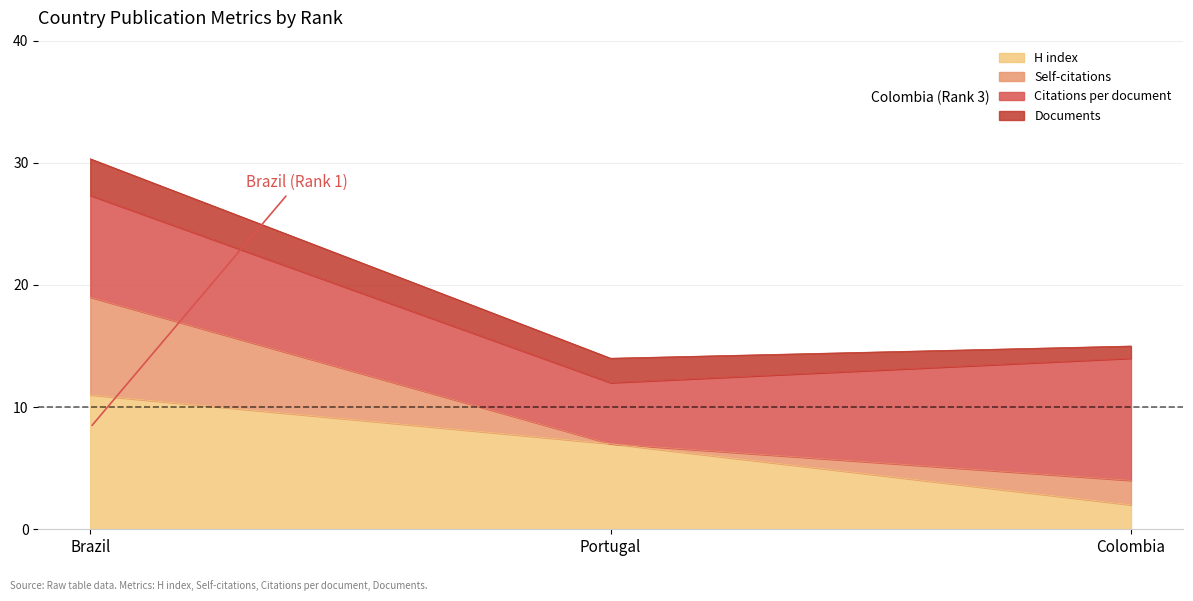

Is it true that Self-citations equals 5.7 at Brazil?

False